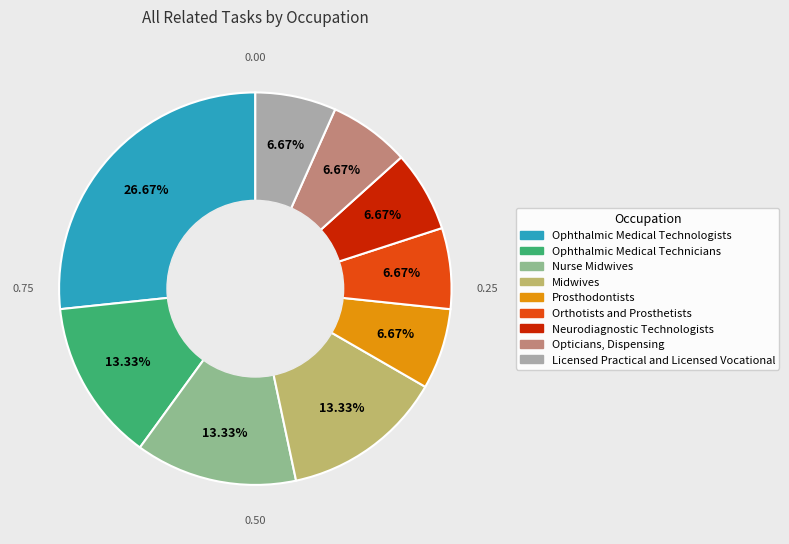

What is the largest slice in the pie chart?

Ophthalmic Medical Technologists